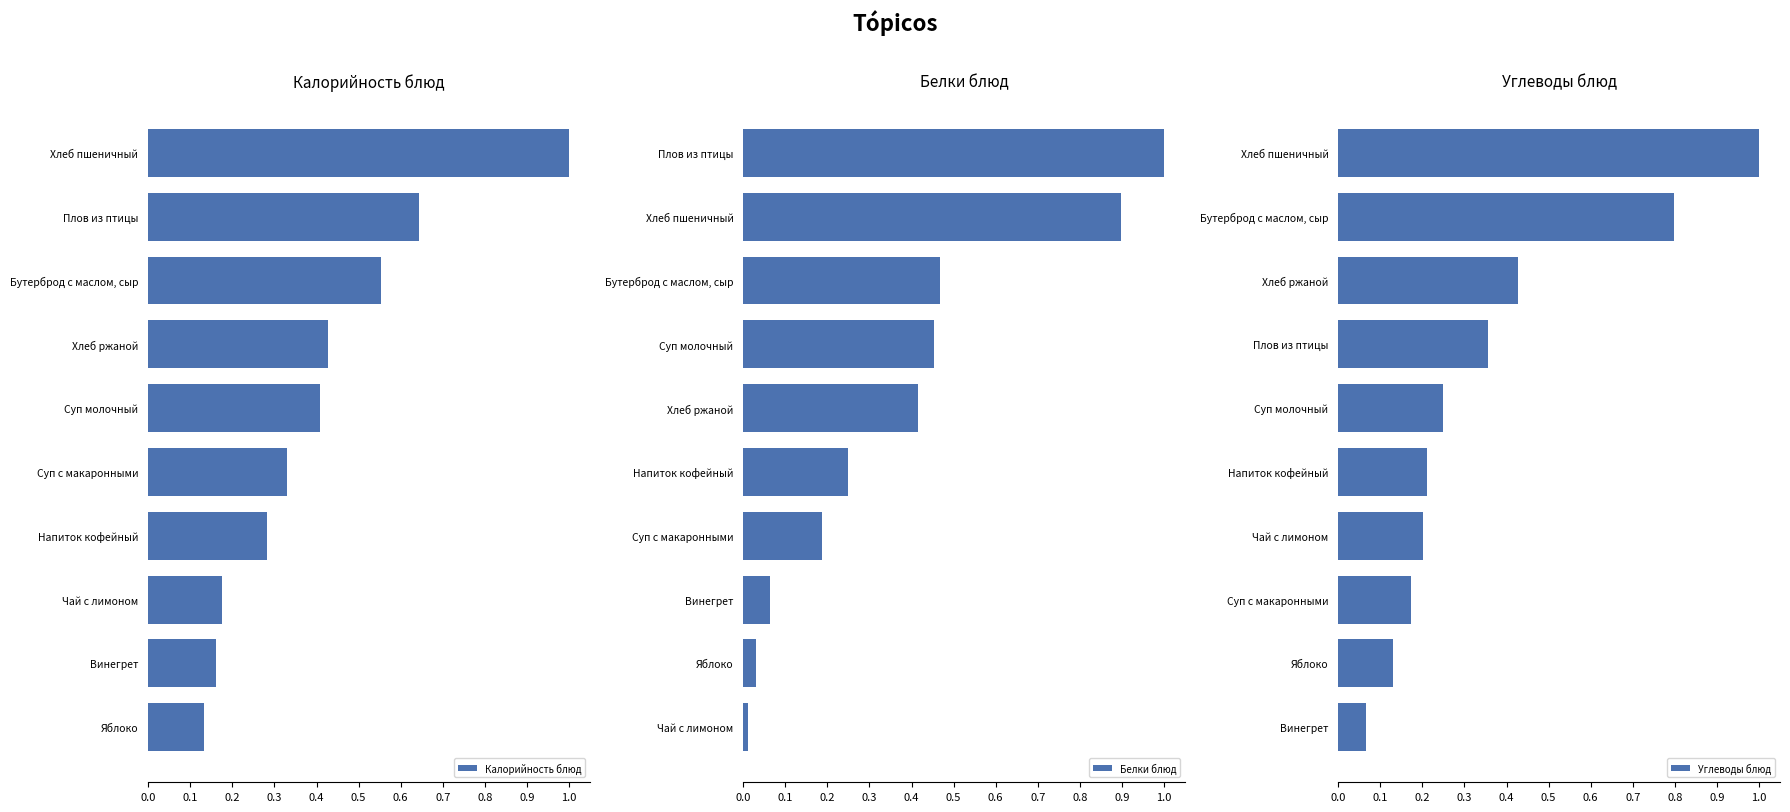

Is it true that Калорийность блюд equals 0.0 at Винегрет?

False